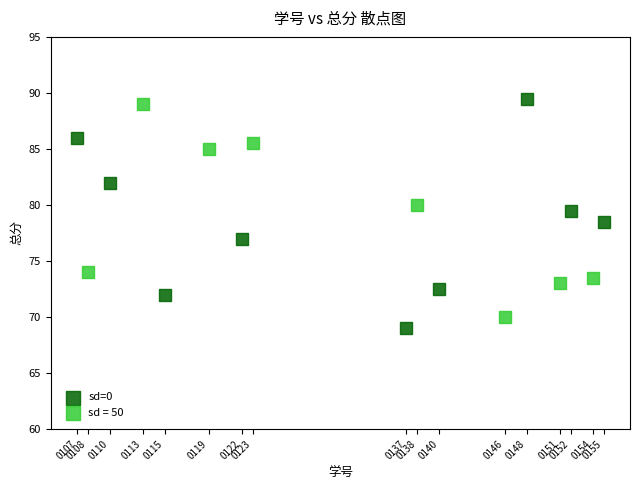

Which series has the widest spread of Y values?

sd=0